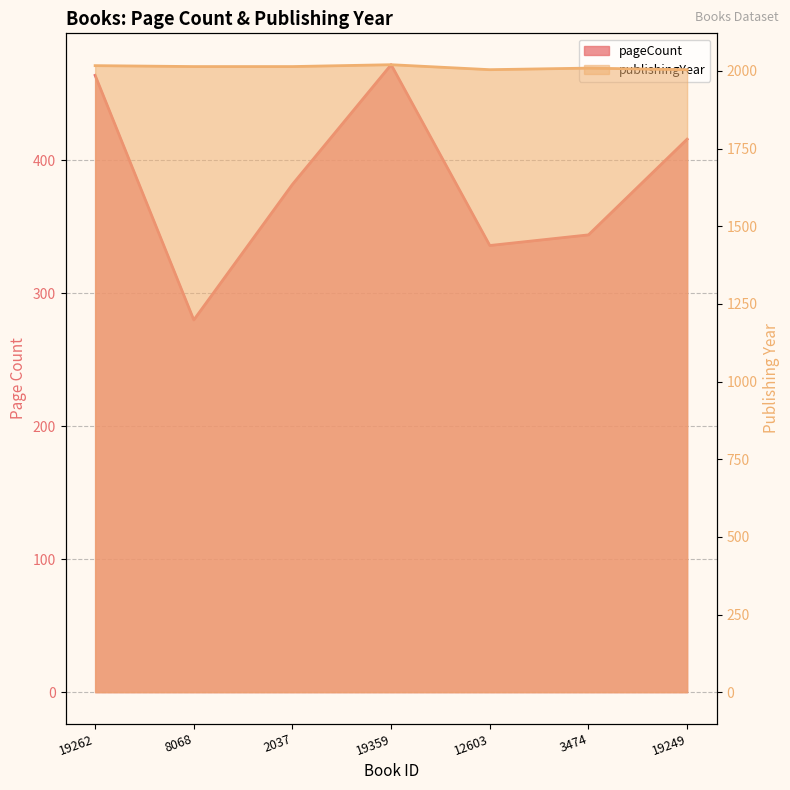

What are all the series names shown in the legend?

pageCount, publishingYear